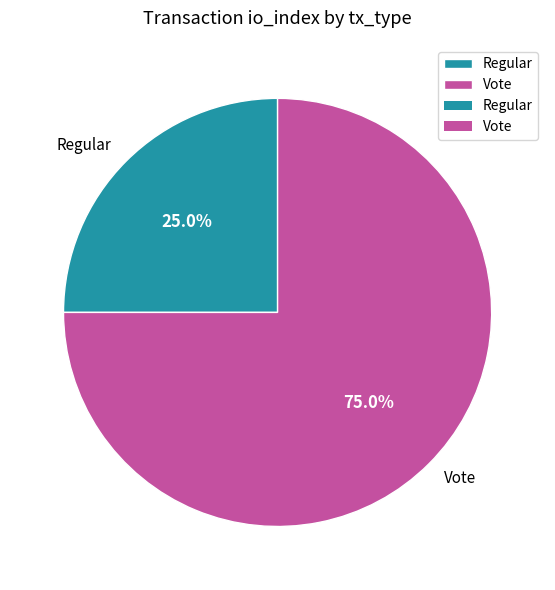

To the nearest percent, what portion does Regular represent?

25%